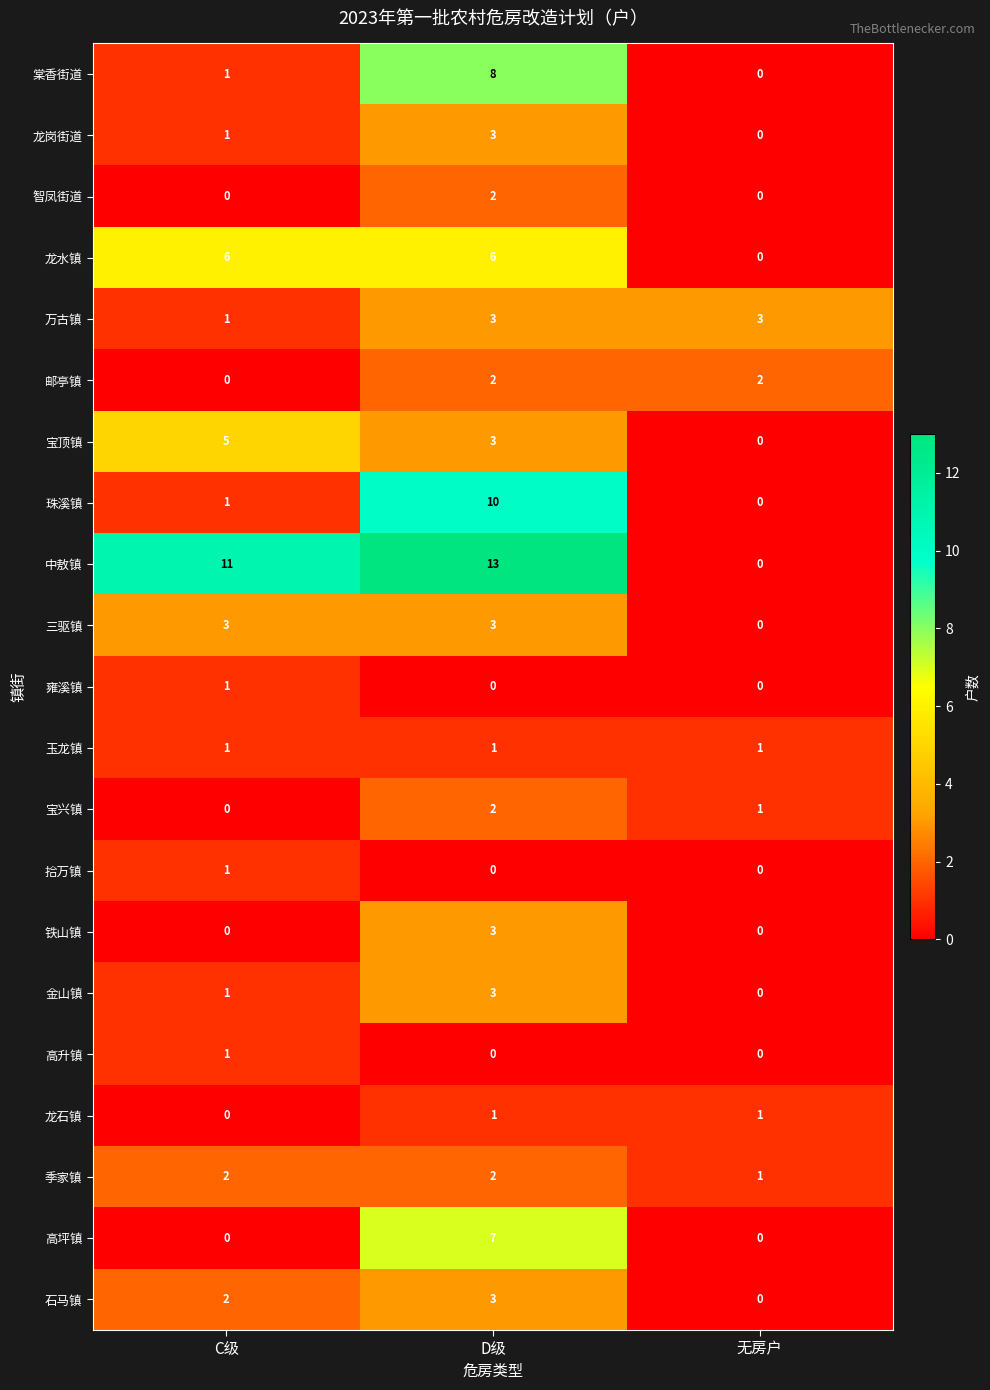

What is the greatest value displayed?

13